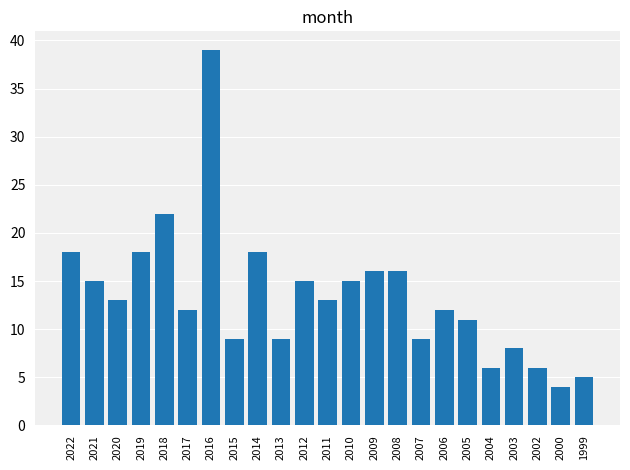

How many series are shown in this chart?

1